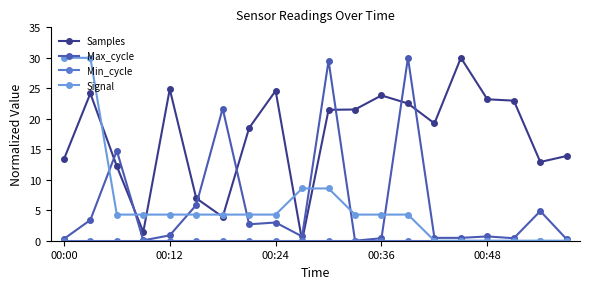

Is this an area chart (filled region under the line)?

No